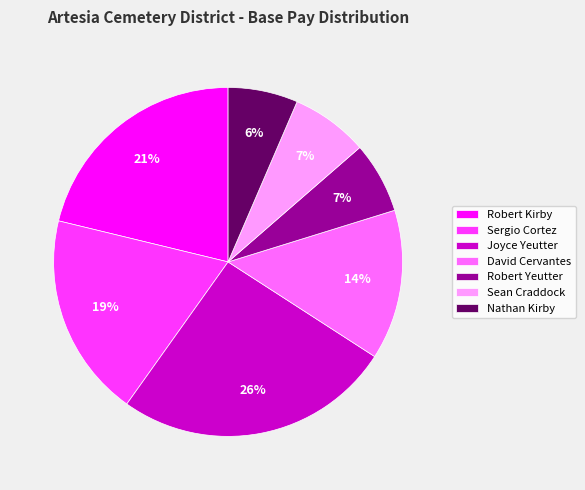

Which has a higher value, Nathan Kirby or Joyce Yeutter?

Joyce Yeutter